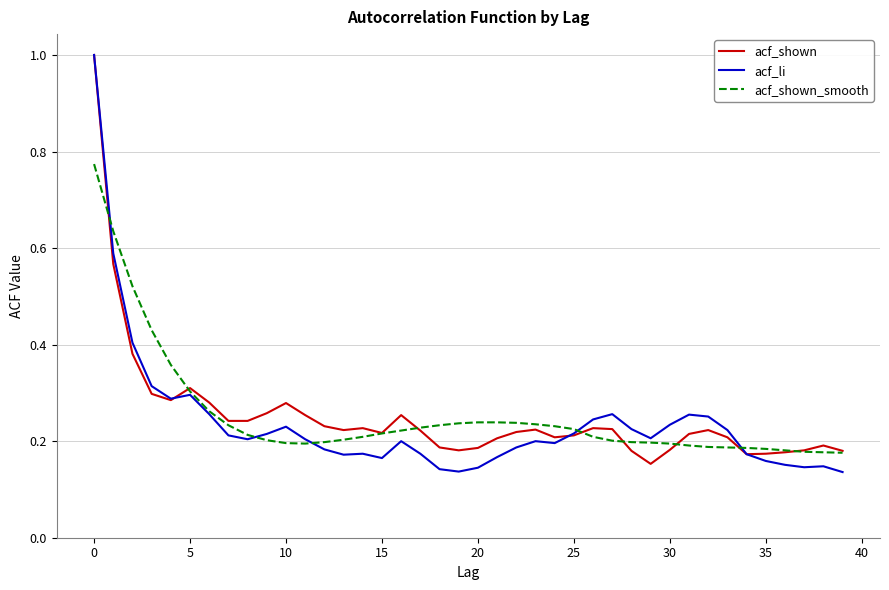

What is the maximum value shown in the chart?

1.0